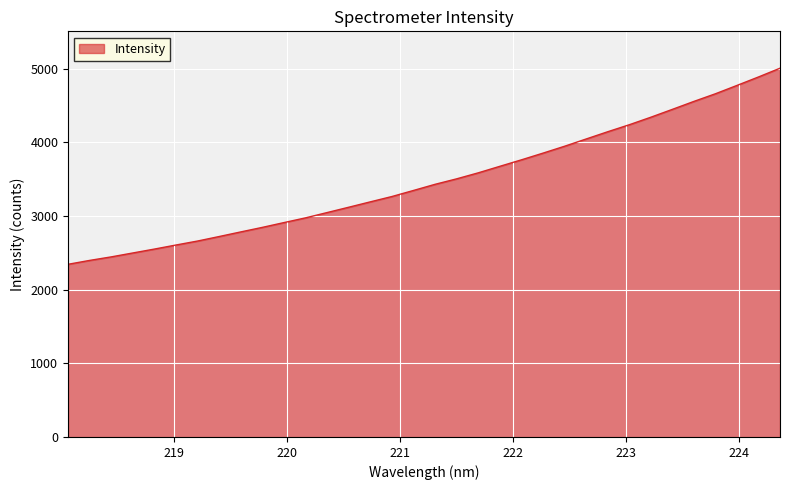

What is the difference between the maximum and minimum values?

2663.3